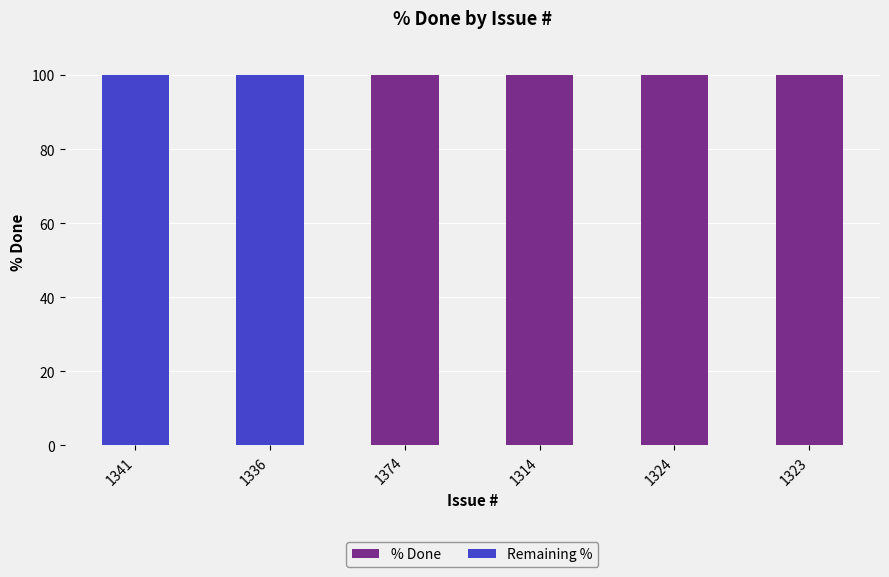

What is the sum of the % Done values at 1323 and 1336?

100